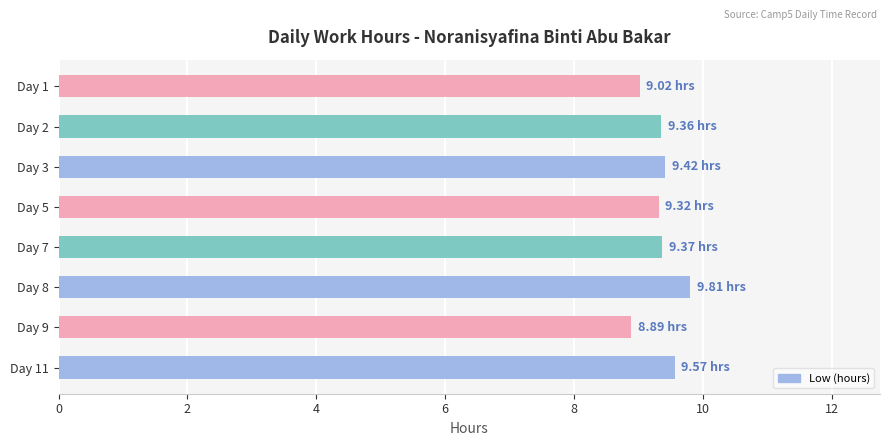

What is the smallest value displayed?

8.9